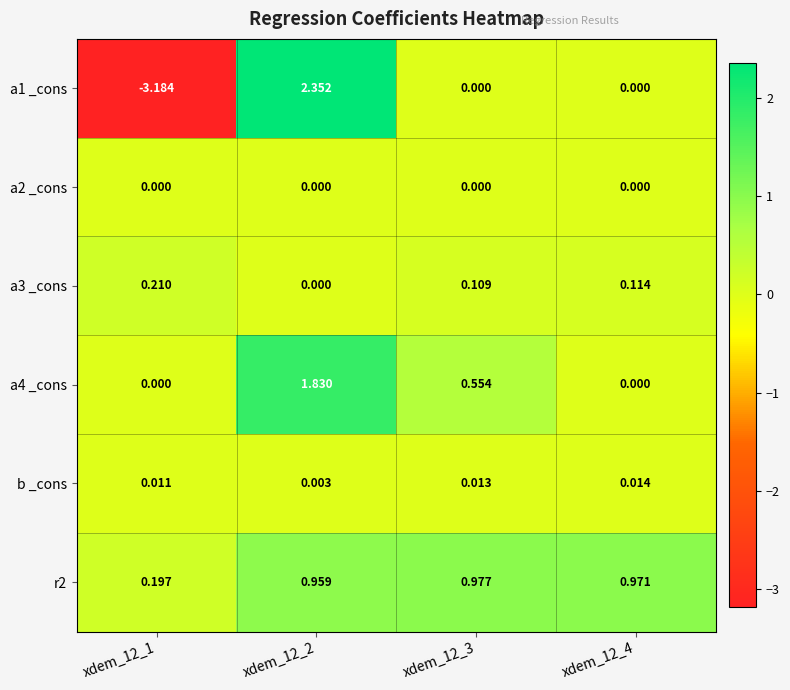

Reading right to left, list all the values displayed in this chart.

a1 _cons: xdem_12_4=0.0	xdem_12_3=0.0	xdem_12_2=2.4	xdem_12_1=-3.2
a2 _cons: xdem_12_4=0.0	xdem_12_3=0.0	xdem_12_2=0.0	xdem_12_1=0.0
a3 _cons: xdem_12_4=0.1	xdem_12_3=0.1	xdem_12_2=0.0	xdem_12_1=0.2
a4 _cons: xdem_12_4=0.0	xdem_12_3=0.6	xdem_12_2=1.8	xdem_12_1=0.0
b _cons: xdem_12_4=0.0	xdem_12_3=0.0	xdem_12_2=0.0	xdem_12_1=0.0
r2: xdem_12_4=1.0	xdem_12_3=1.0	xdem_12_2=1.0	xdem_12_1=0.2